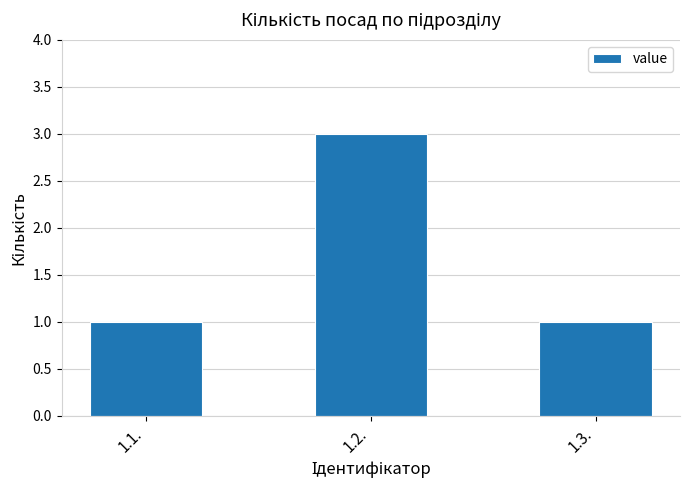

Does the chart contain stacked bars?

No